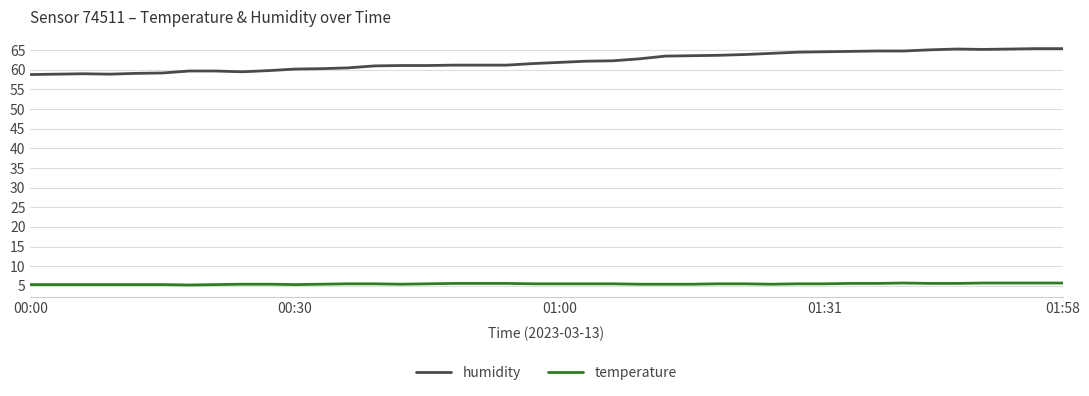

Which series has the widest spread of values?

humidity